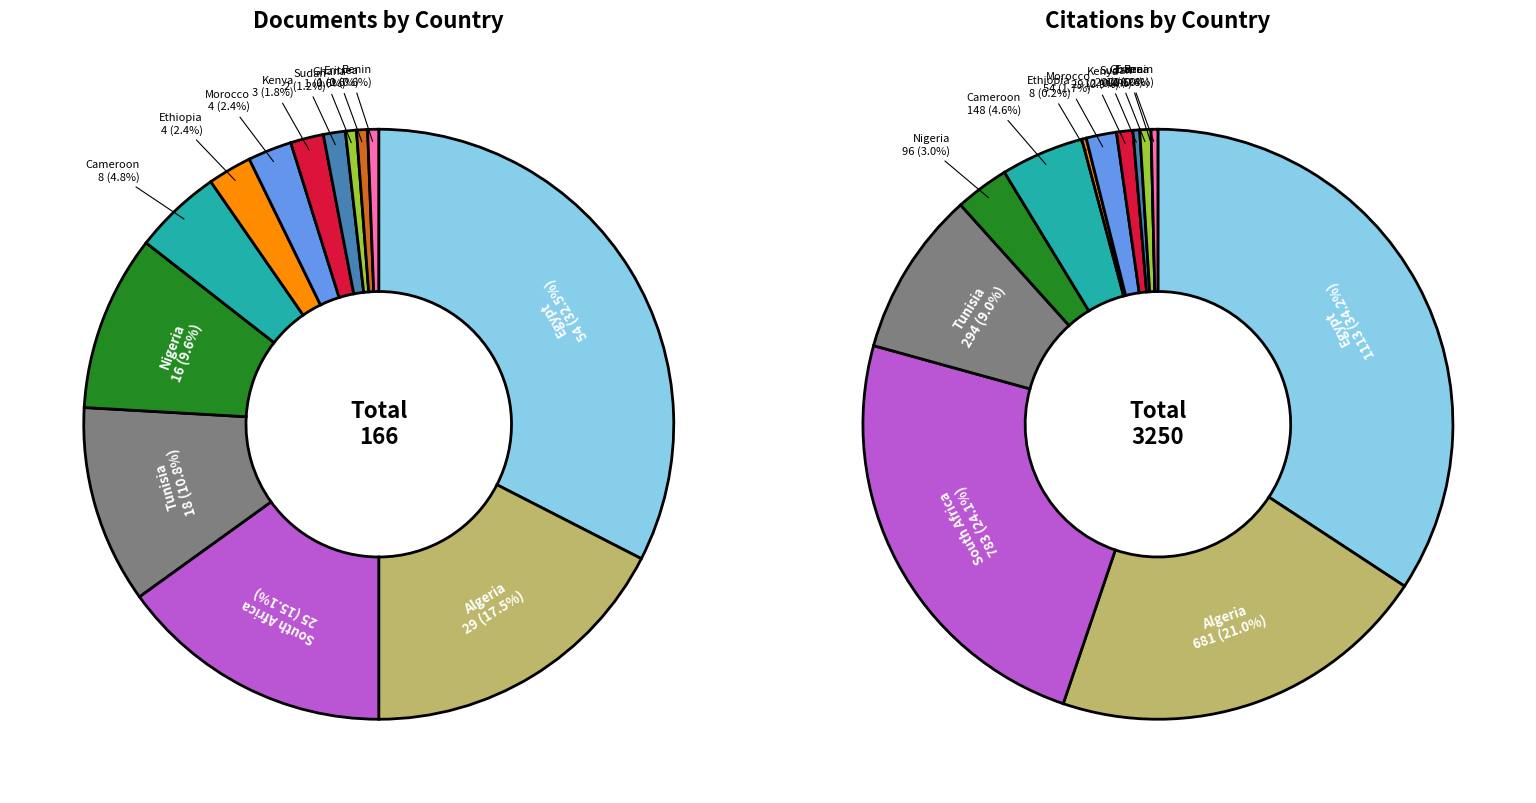

What is the smallest slice in the pie chart?

Ghana